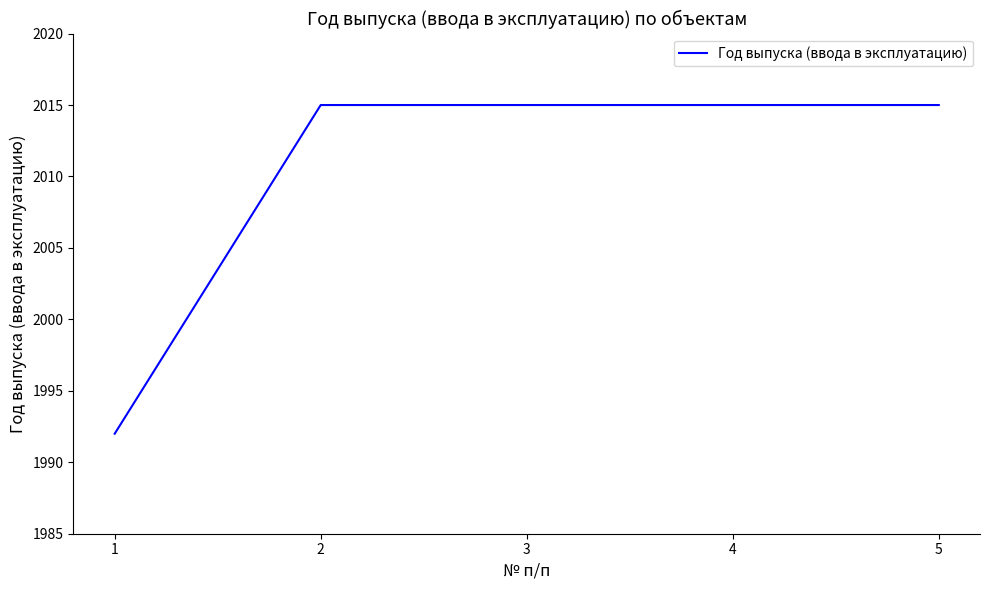

Which category has the lowest value across all series?

1